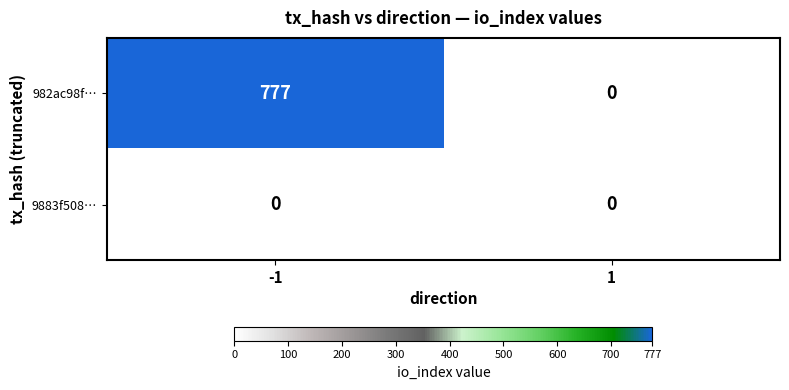

What is the difference between the maximum and minimum values in the 982ac98f… series?

777